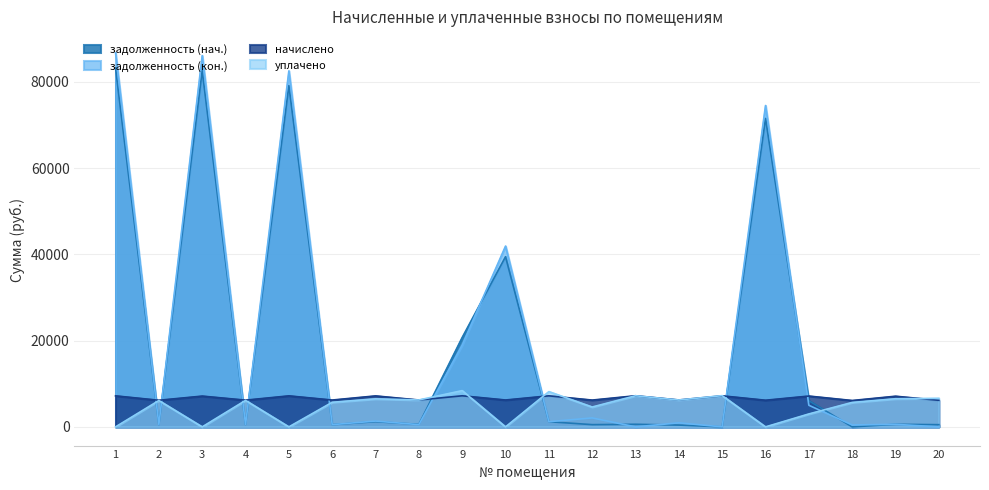

How many interior local peaks does the начислено series have?

9